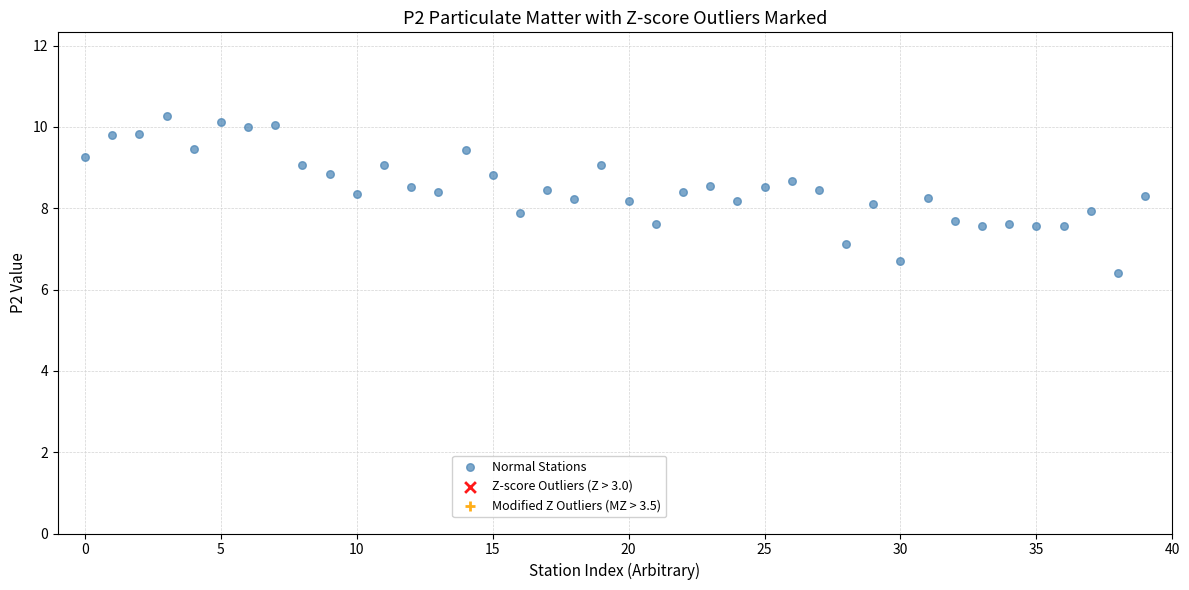

What is the range of Y values (max minus min)?

3.9